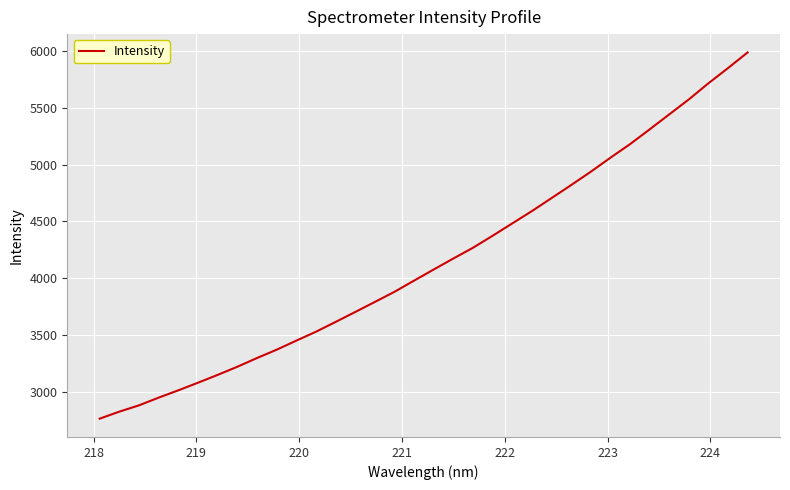

What is the maximum value shown in the chart?

5988.6